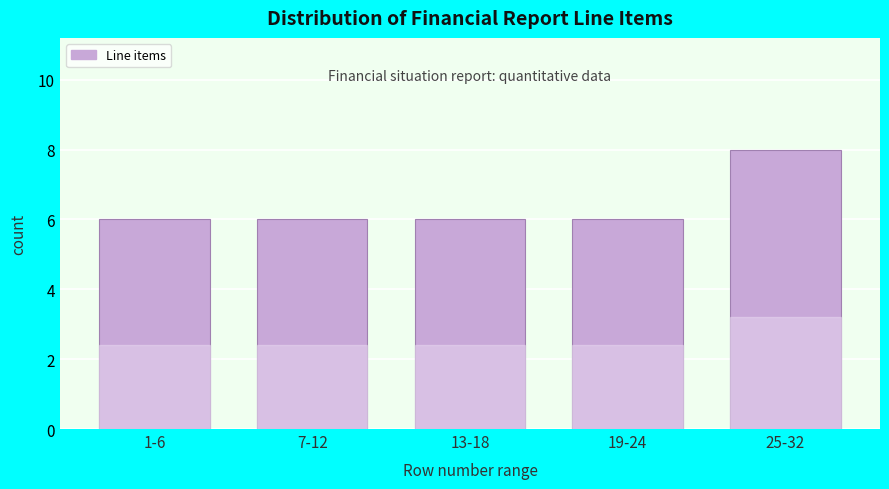

Reading left to right, what are all the values shown in this chart?

1-6=6	7-12=6	13-18=6	19-24=6	25-32=8